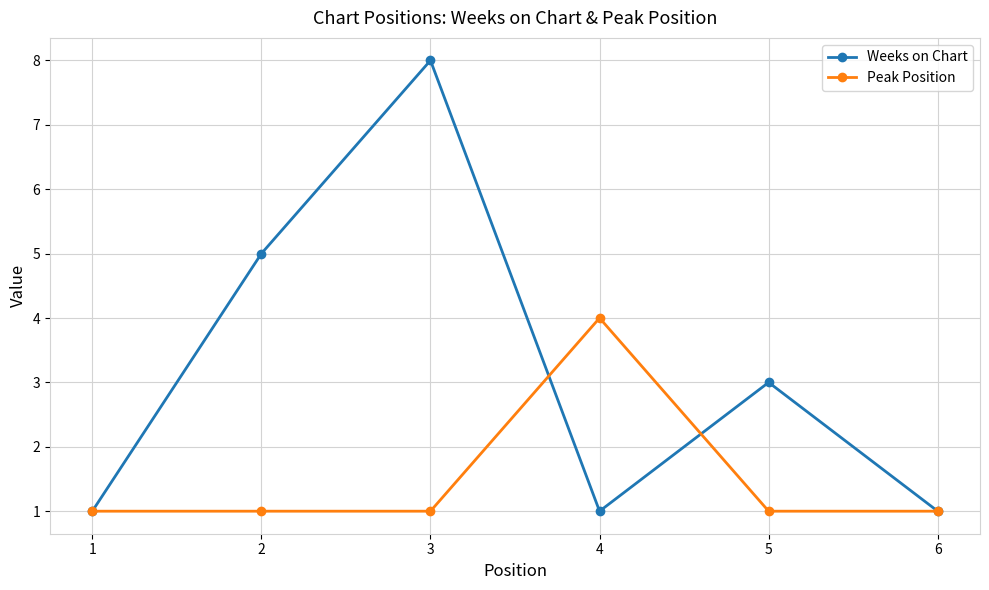

What is the value of the Weeks on Chart point at the 2nd from the left?

5